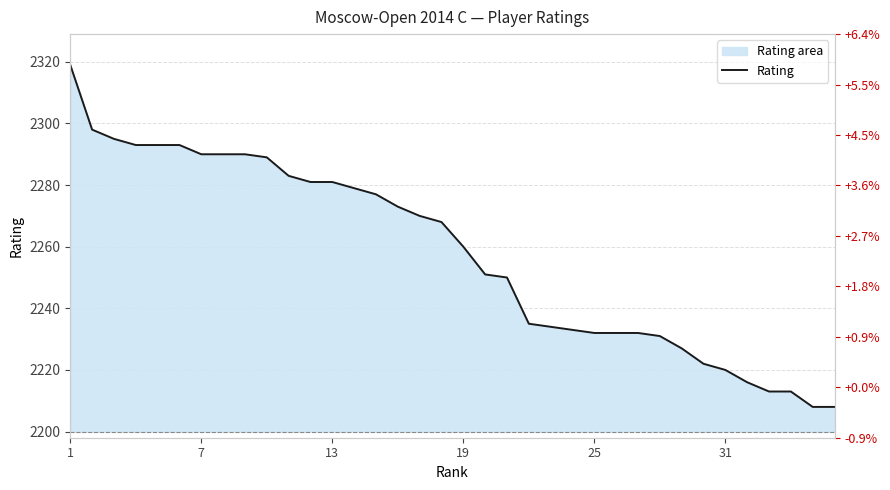

What is the label of the 12th point from the right?

25